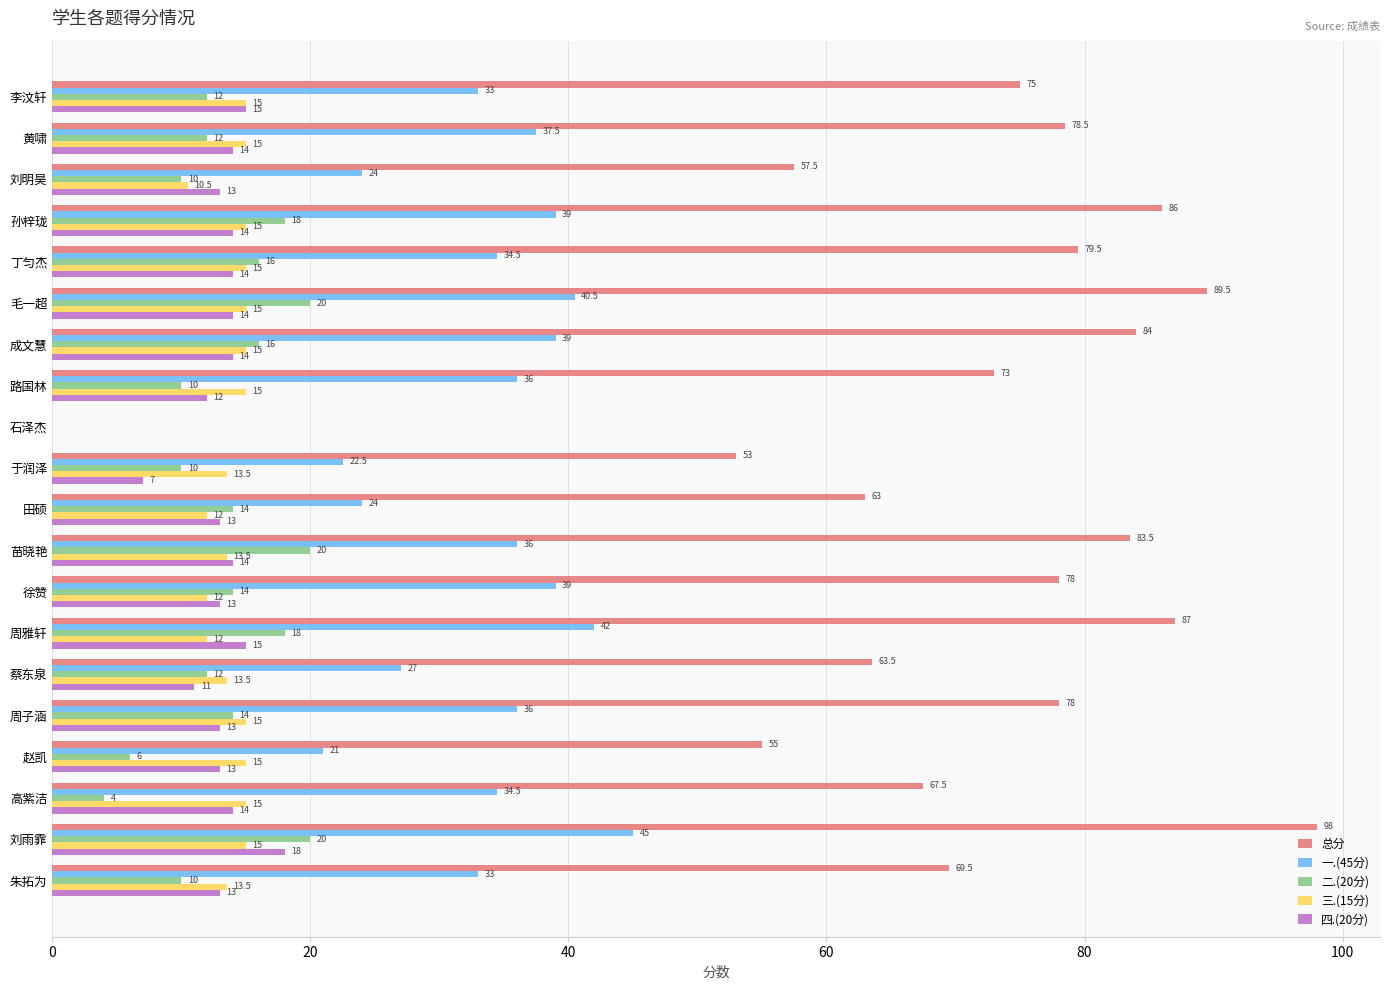

True or false: 总分 has a value of 139.5 at 周子涵.

False